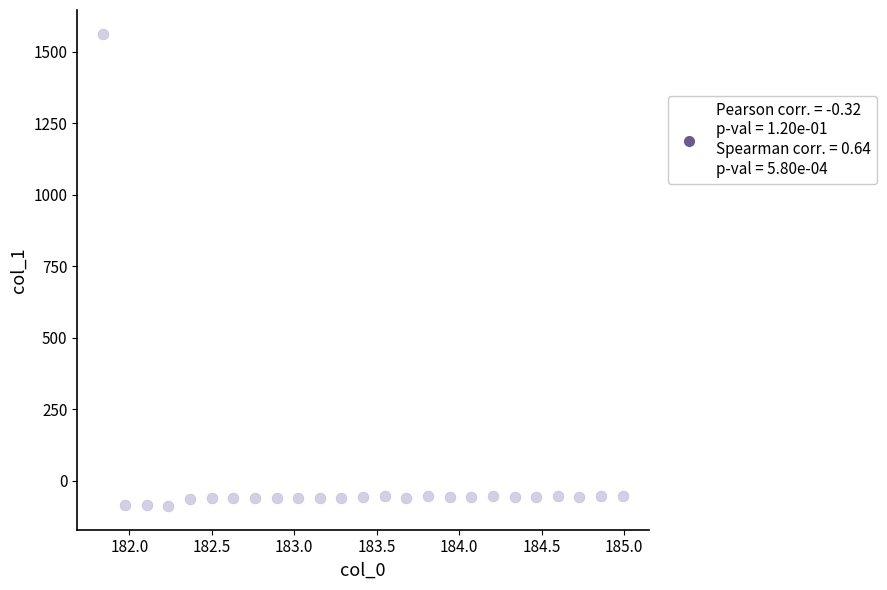

What is the range of X values (max minus min)?

3.1